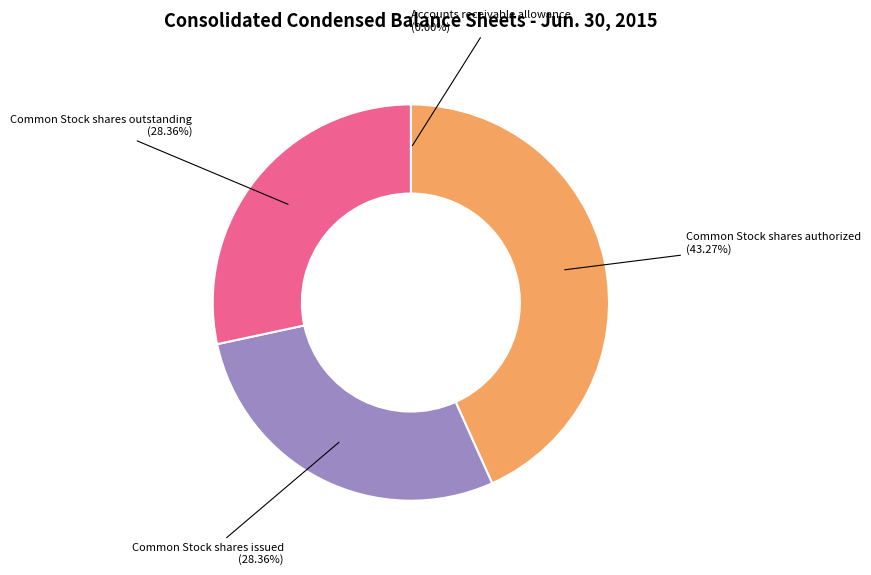

What is the largest slice in the pie chart?

Common Stock shares authorized